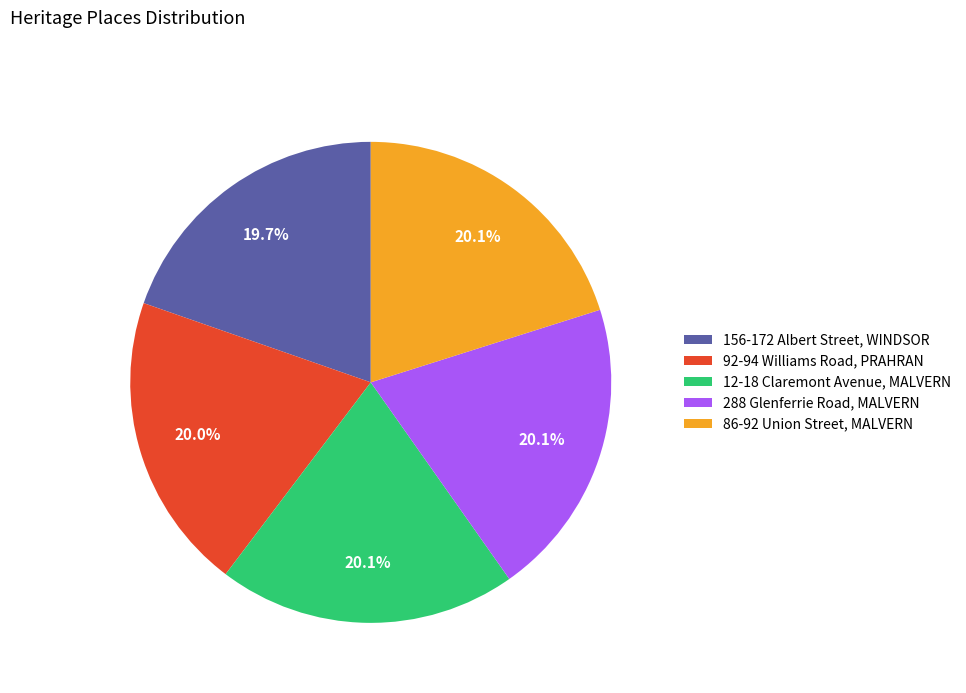

What is the ratio of the value at 92-94 Williams Road, PRAHRAN to the value at 288 Glenferrie Road, MALVERN?

1.0